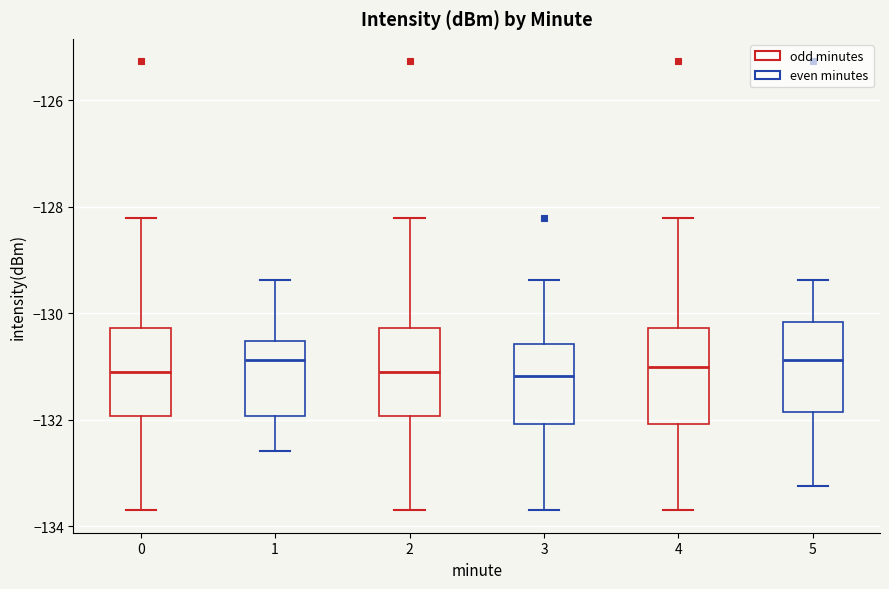

Reading left to right, transcribe this box plot: for each box, give where its median line is, the range the box spans, and where its two whiskers end, as read against the y-axis. The values are not printed on the chart, so give them approximately, as read against the axis.

0: median -131.2, box -132.0 to -130.2, whiskers -133.6 to -128.2
1: median -130.8, box -132.0 to -130.6, whiskers -132.6 to -129.4
2: median -131.2, box -132.0 to -130.2, whiskers -133.6 to -128.2
3: median -131.2, box -132.0 to -130.6, whiskers -133.6 to -129.4
4: median -131.0, box -132.0 to -130.2, whiskers -133.6 to -128.2
5: median -130.8, box -131.8 to -130.2, whiskers -133.2 to -129.4